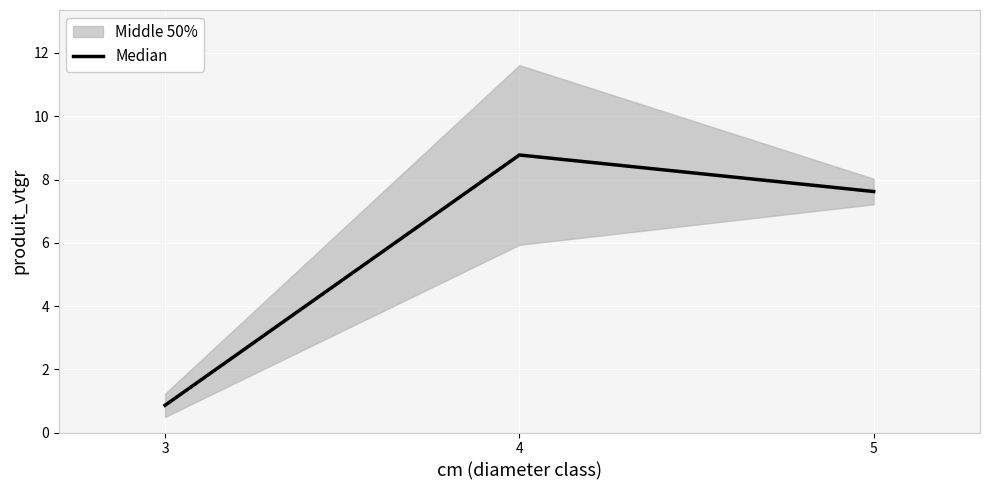

What is the smallest value displayed?

0.9